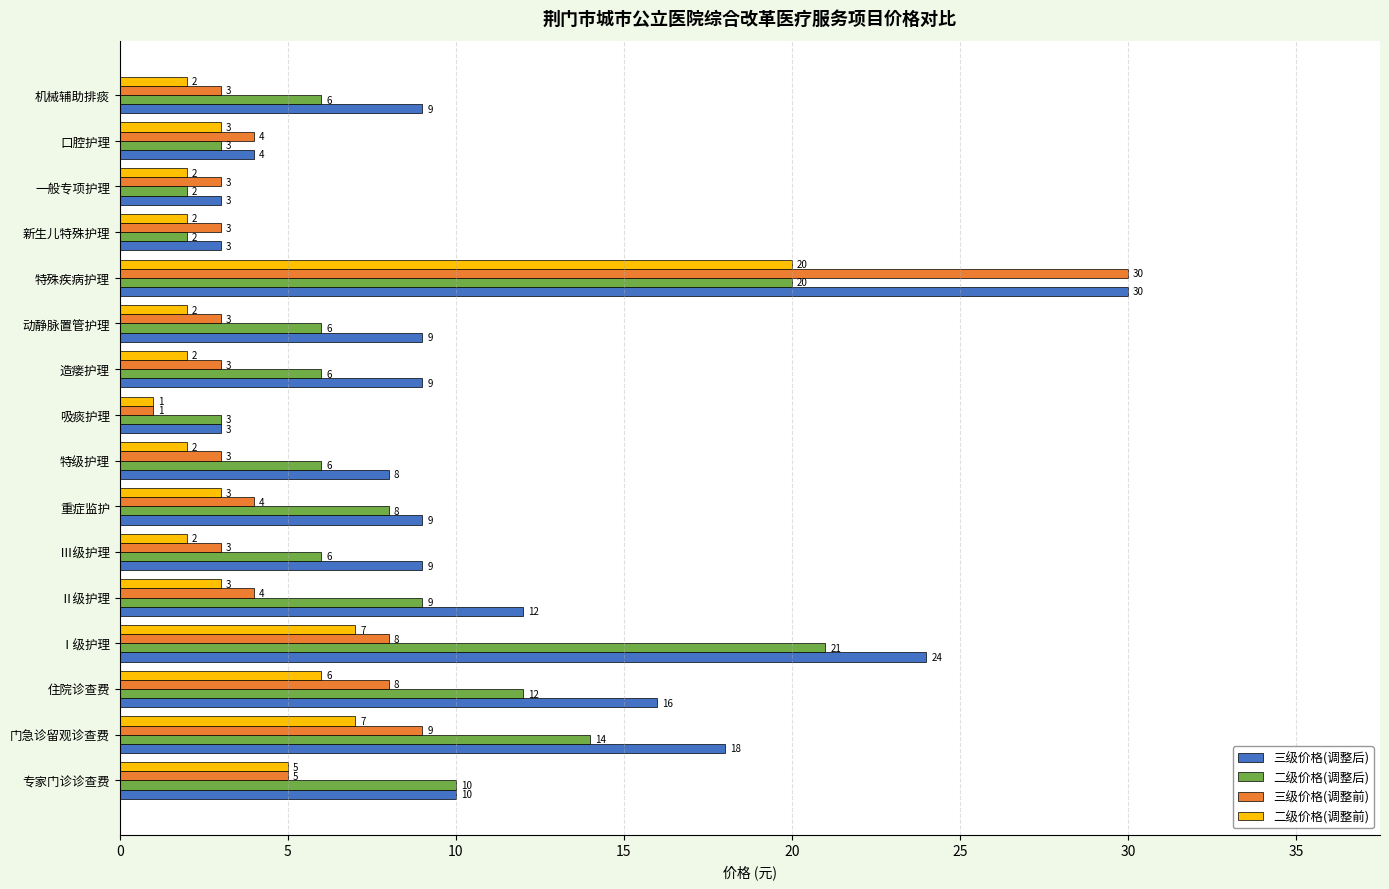

What is the difference between the maximum and second lowest values in the 二级价格(调整后) series?

19